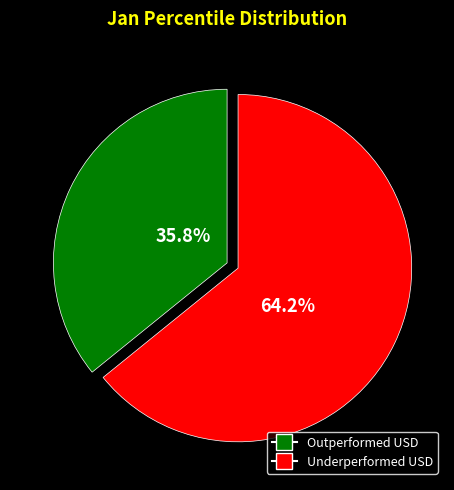

Which has a higher value, Outperformed USD or Underperformed USD?

Underperformed USD